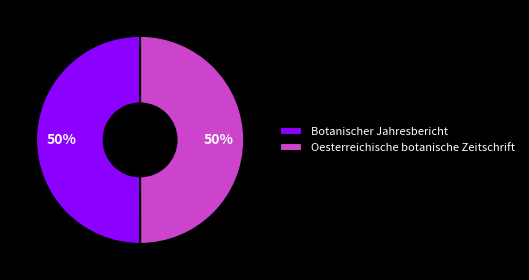

To the nearest percent, what is the combined percentage of Oesterreichische botanische Zeitschrift and Botanischer Jahresbericht?

100%